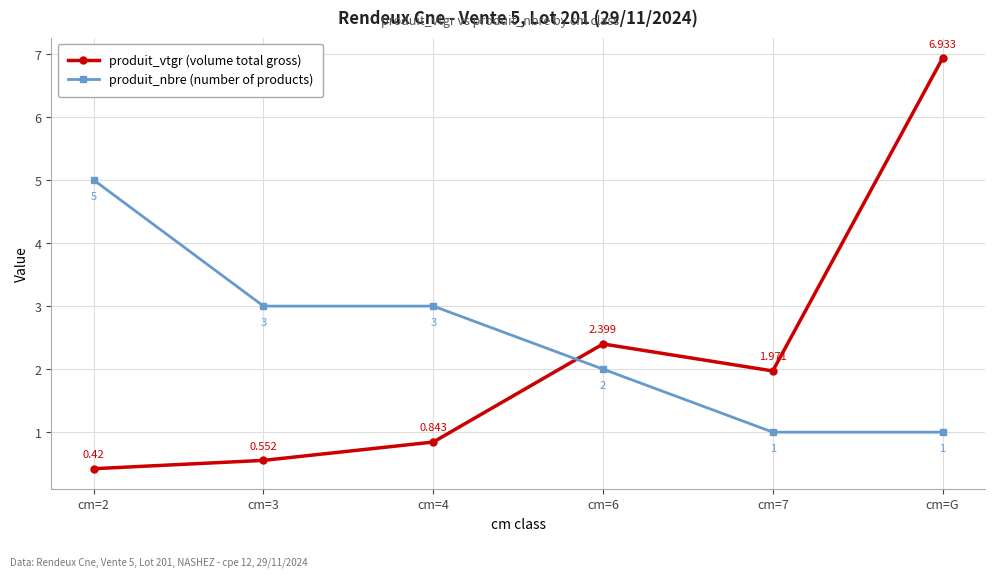

Is it true that produit_nbre (number of products) equals 8.6 at cm=2?

False